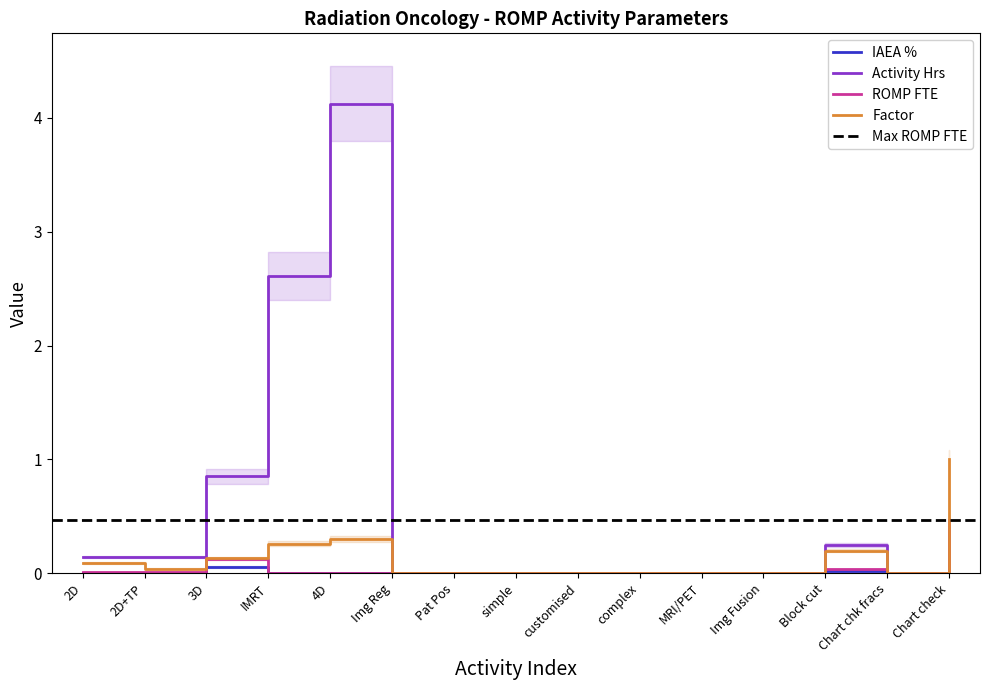

Does the chart have visible grid lines?

No